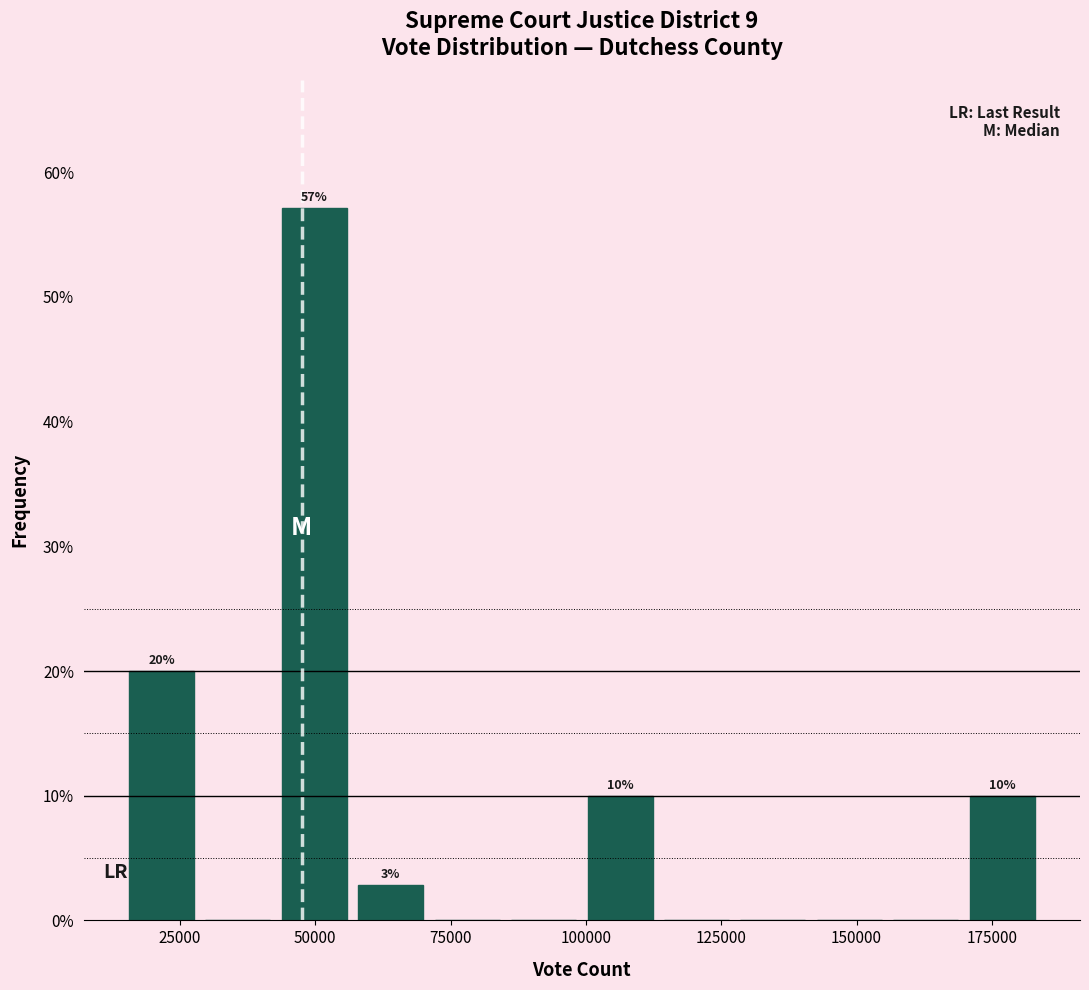

Around what value on the x-axis is the tallest bar? Give the approximate position of its centre, as read against the axis.

50000